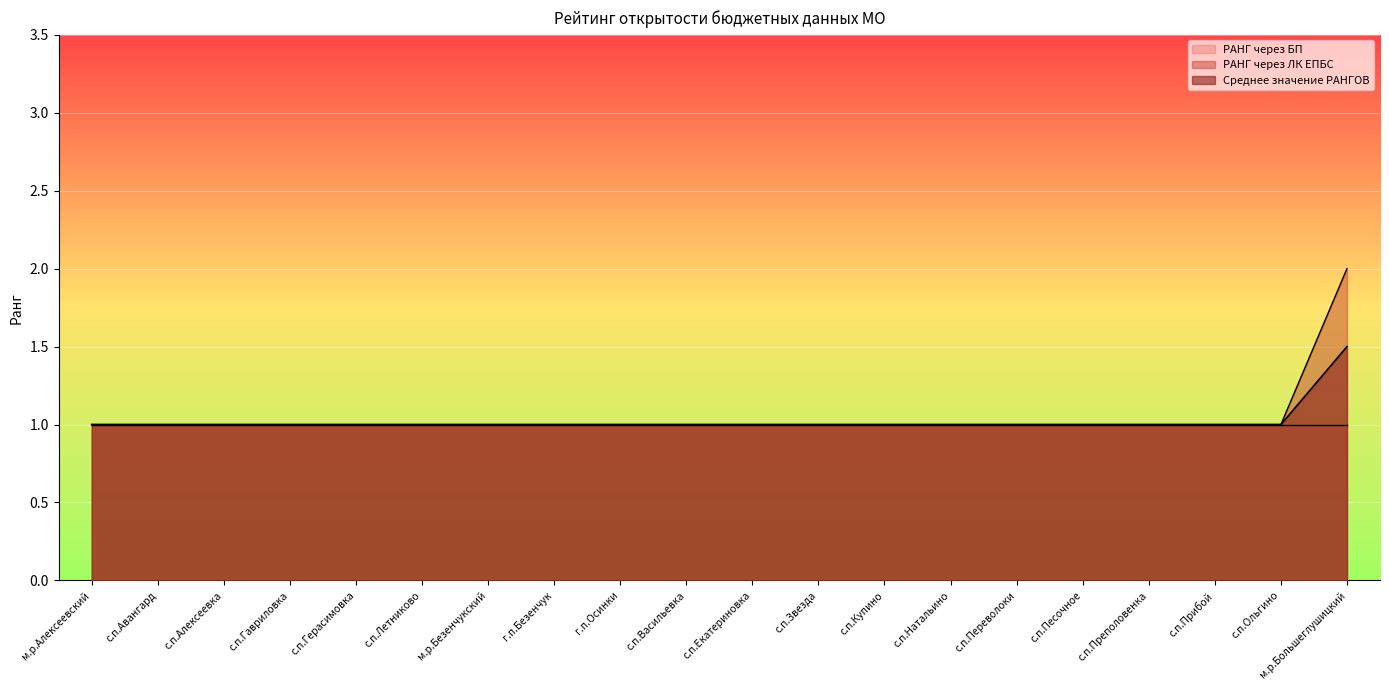

Which category has the highest value in the РАНГ через ЛК ЕПБС series?

м.р.Большеглушицкий